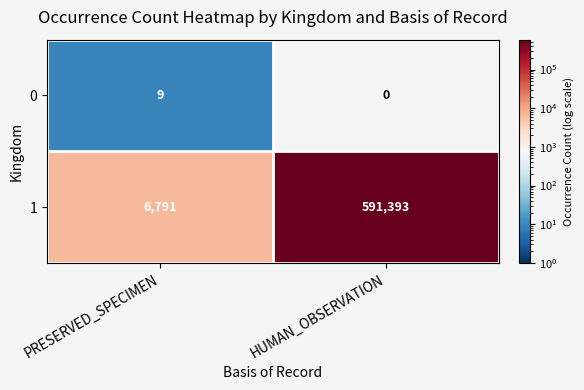

What is the sum of the 0 values at HUMAN_OBSERVATION and PRESERVED_SPECIMEN?

9